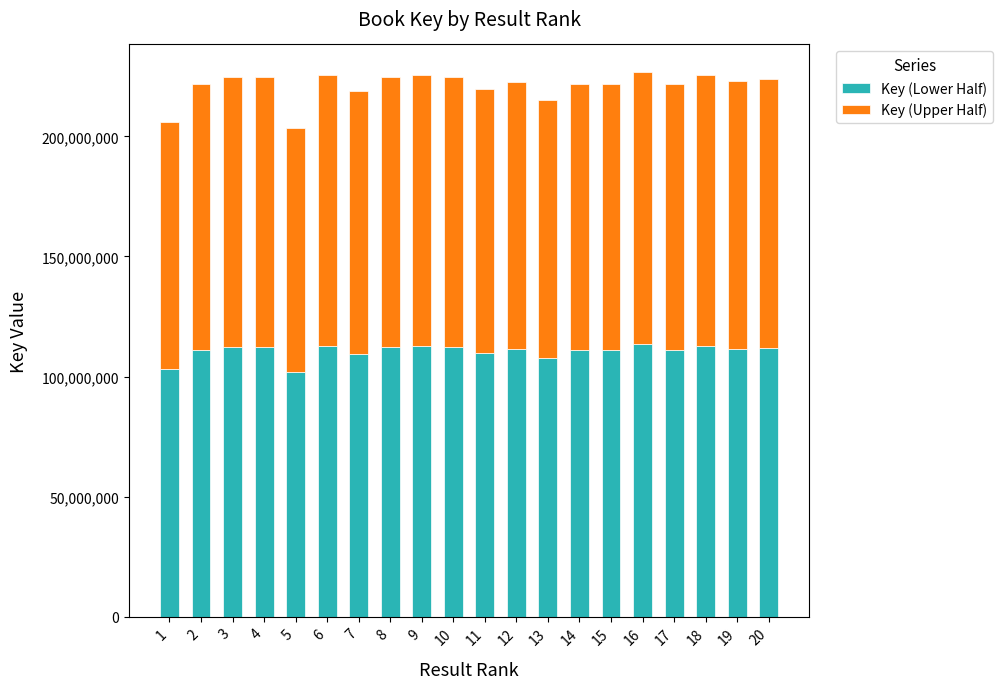

Count the number of data series in this chart.

2